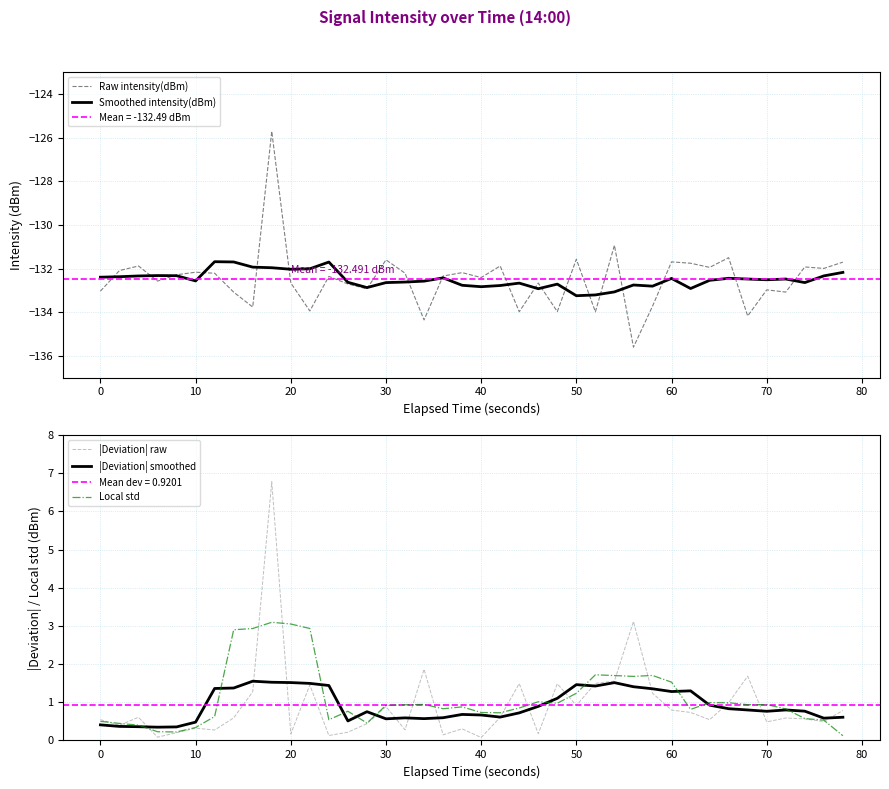

Is it true that |Deviation| raw equals 0.5 at 50?

False